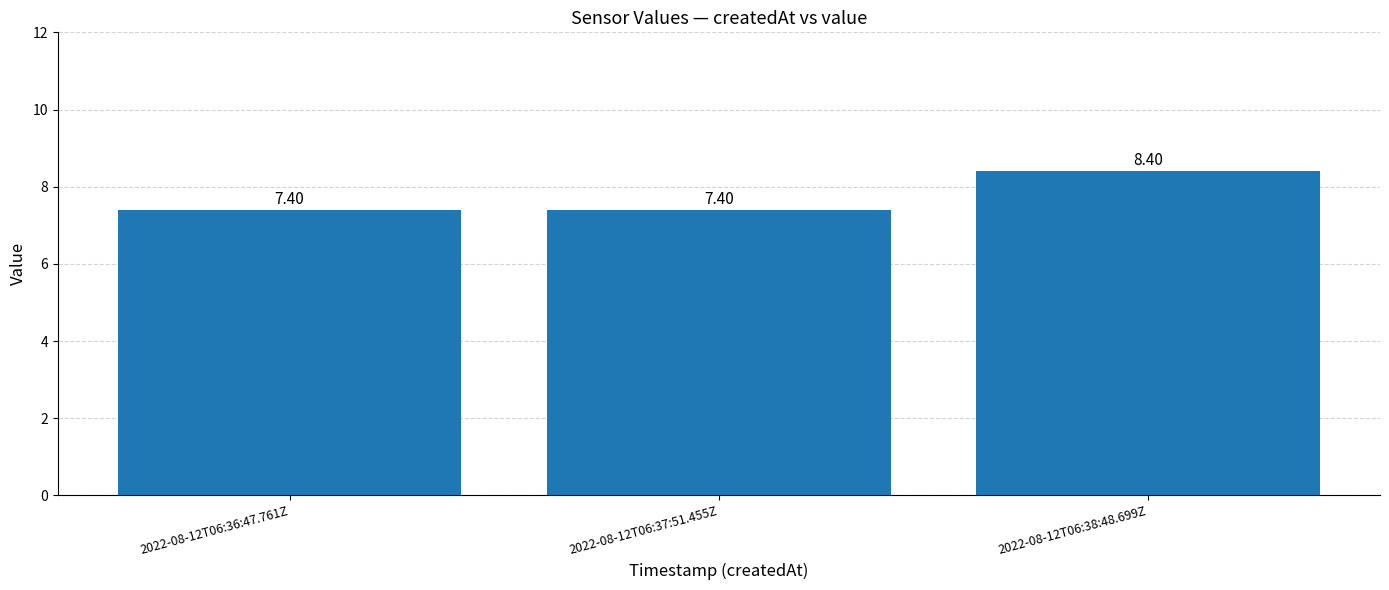

Does the chart contain stacked bars?

No